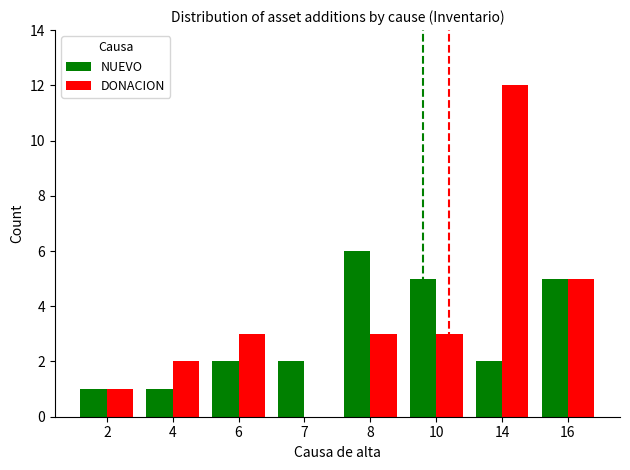

At which label does NUEVO reach its peak?

8